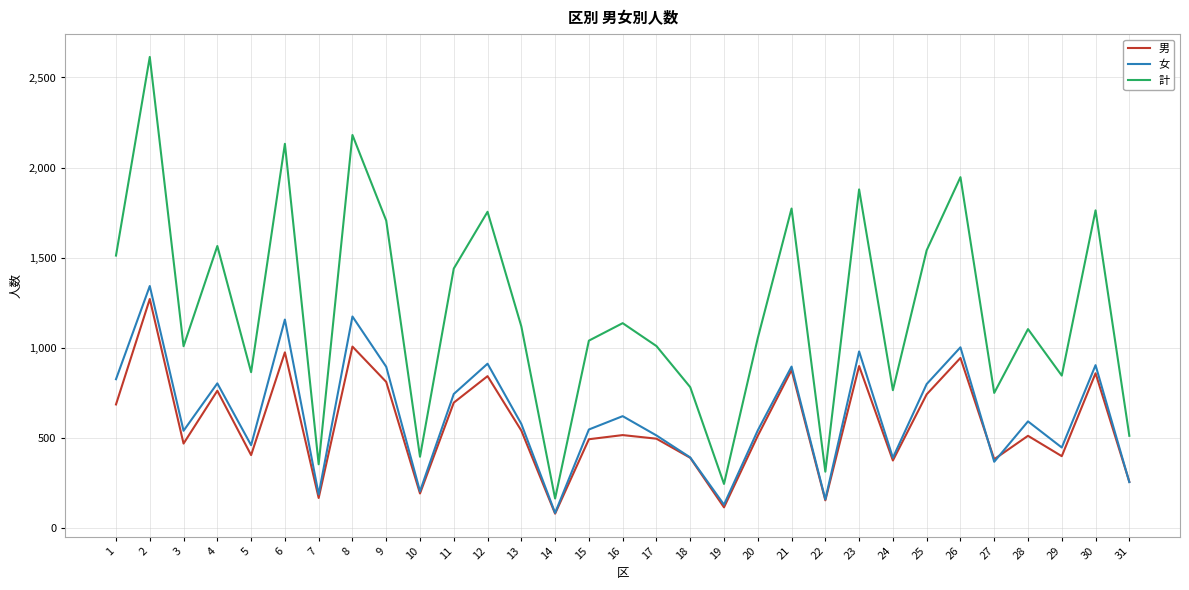

Which series has the largest range (max minus min)?

計